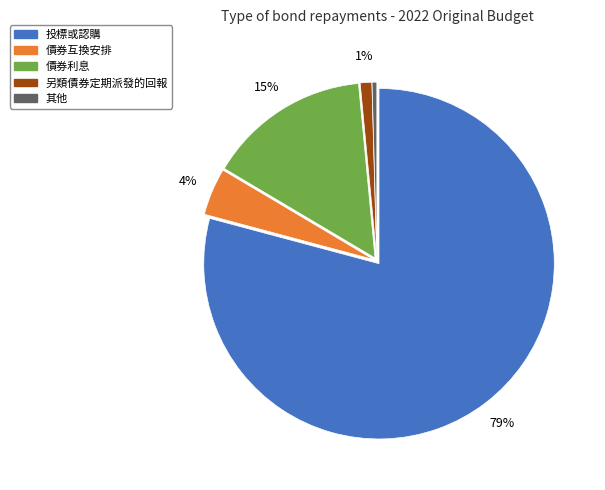

To the nearest percent, what is the average slice percentage?

20%